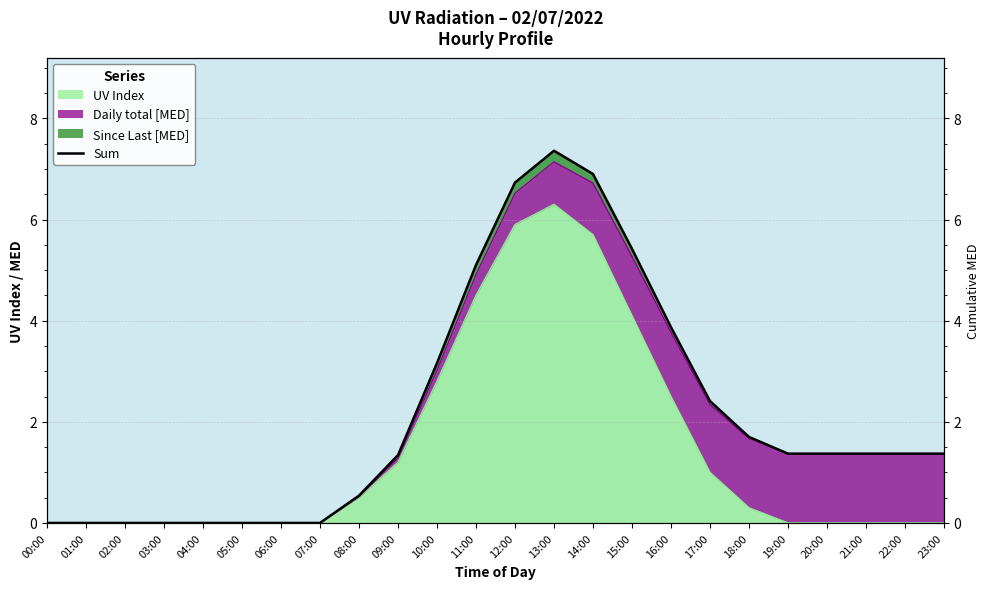

How many points are higher than both their immediate neighbors (excluding endpoints)?

1